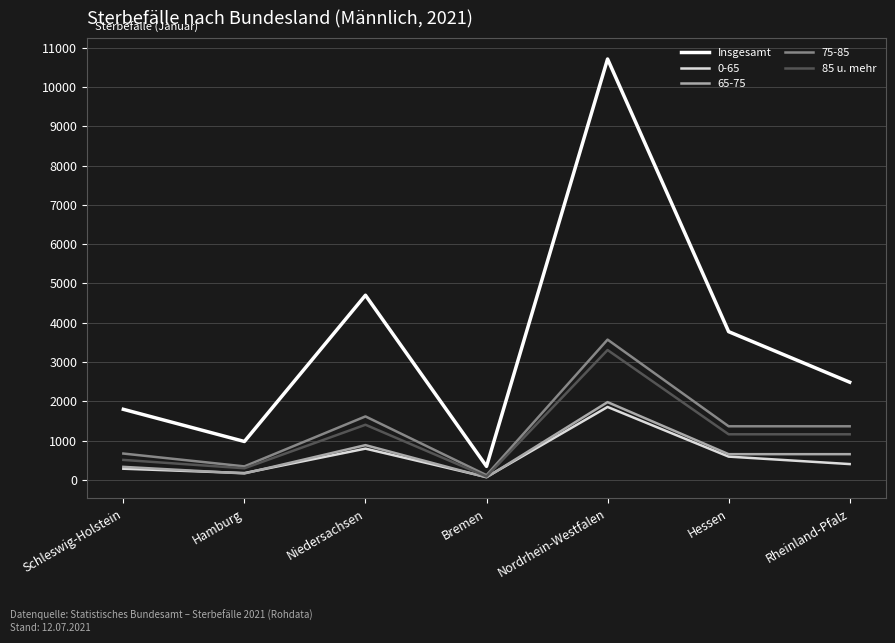

Which series has the widest spread of values?

Insgesamt